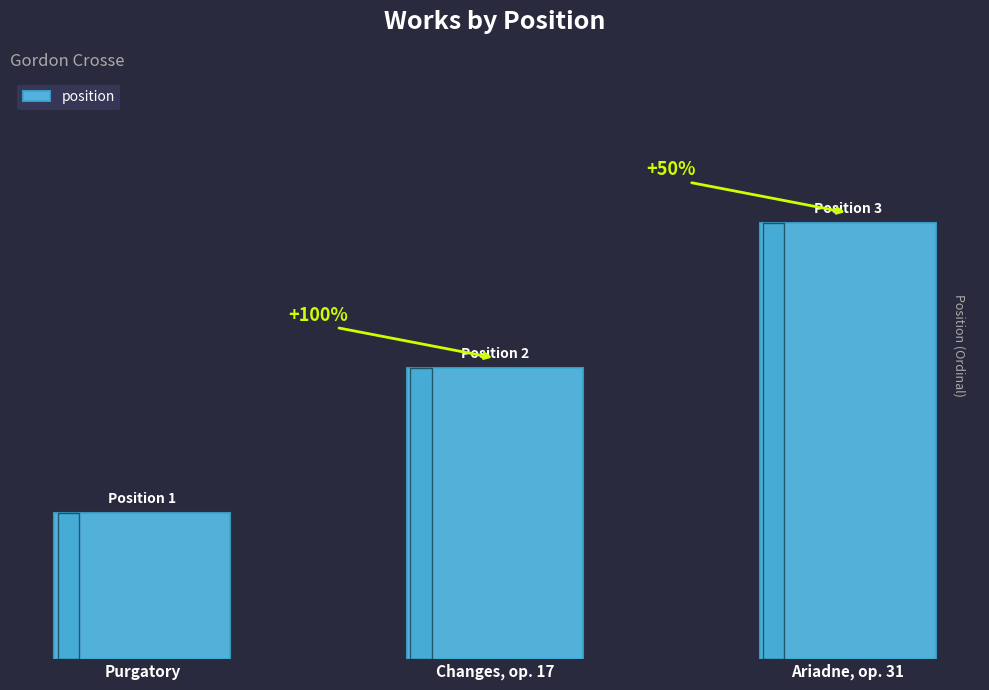

The chart shows a value of 1 at Purgatory. True or false?

True